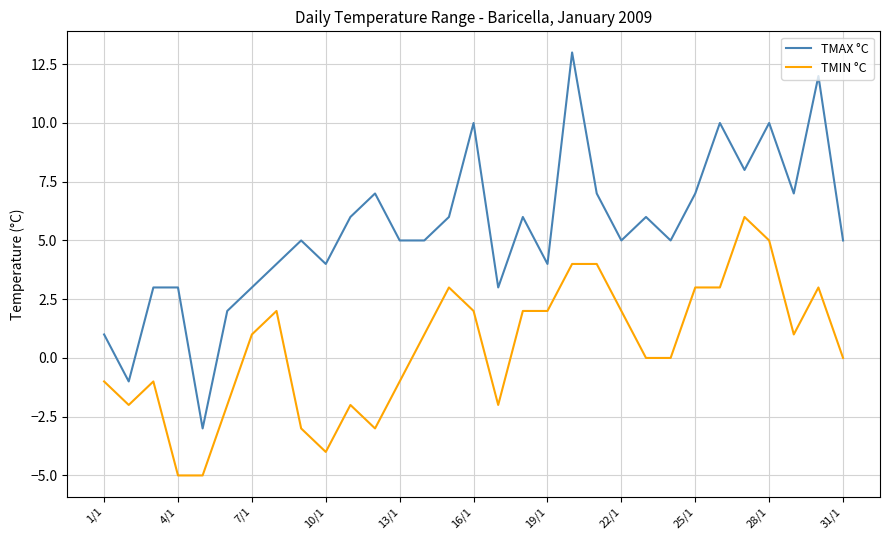

What is the sum of all TMAX °C values?

168